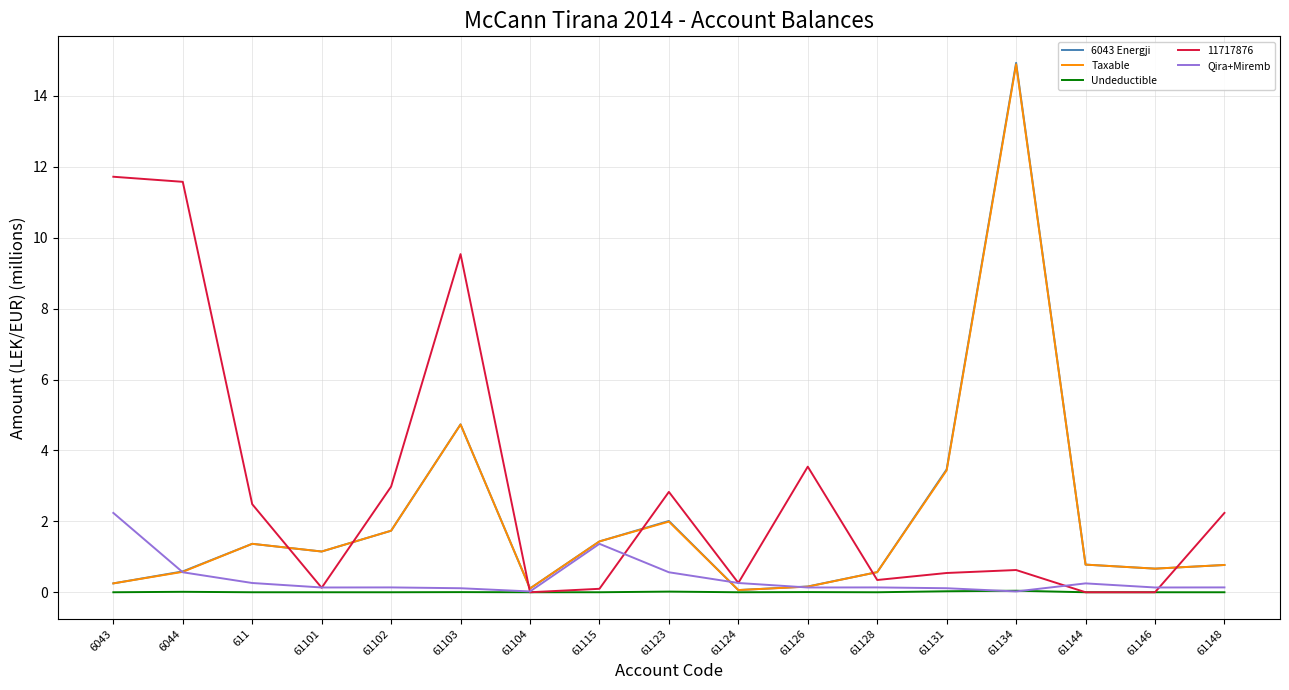

What position from the left is 61134?

14